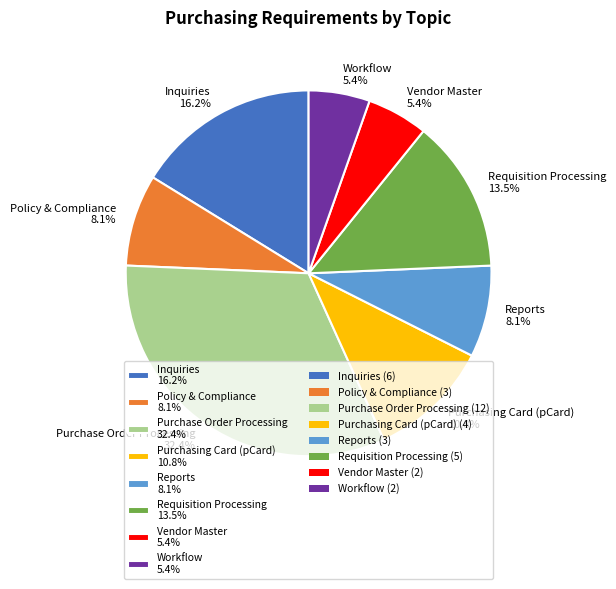

Does any single category account for the majority?

No